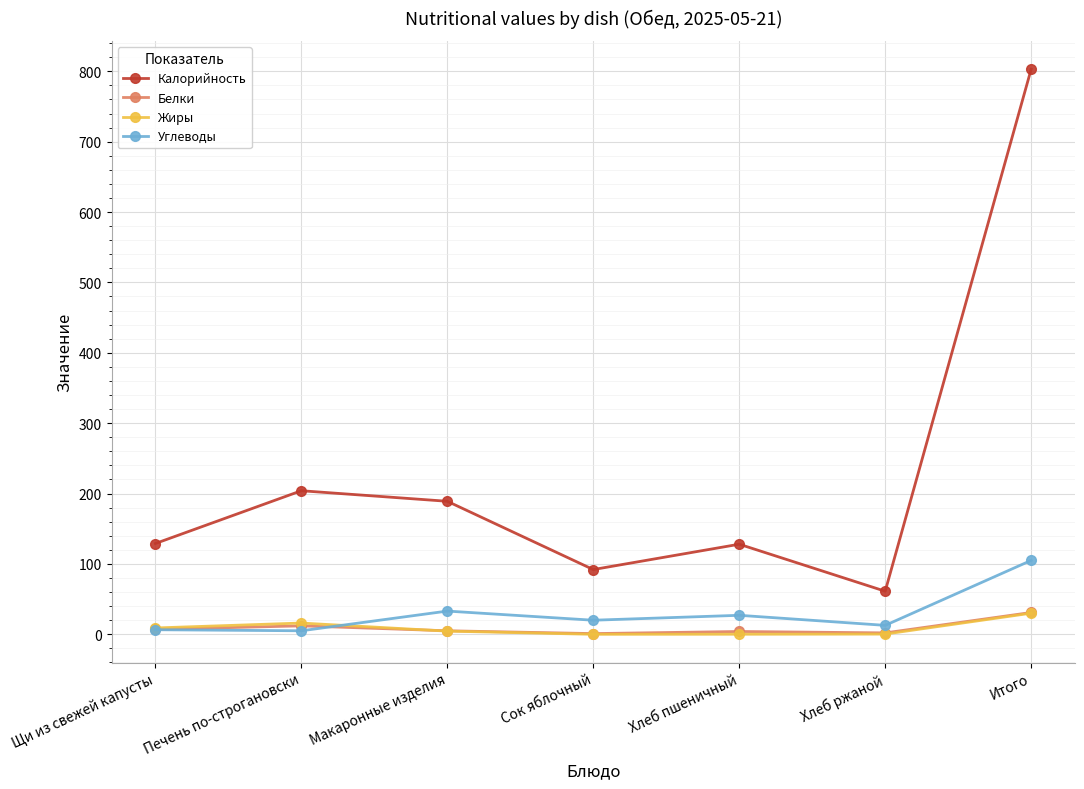

The value of Жиры at Макаронные изделия is 4.5. True or false?

True